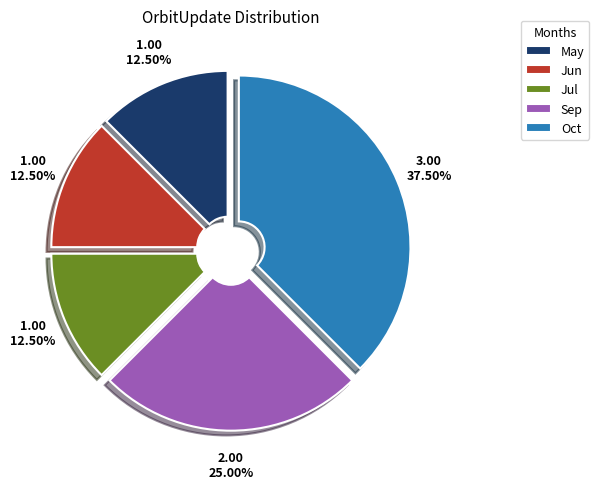

What is the largest slice in the pie chart?

Oct